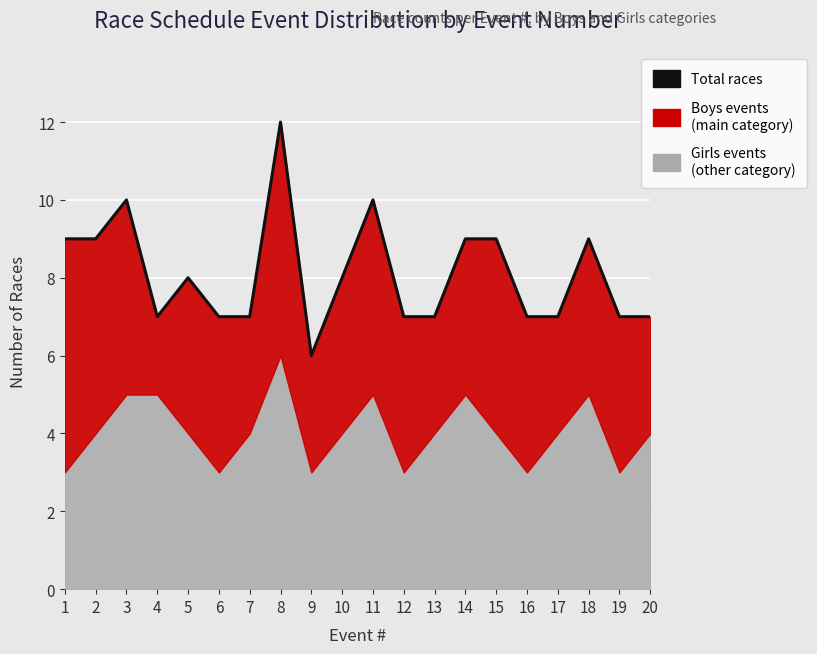

True or false: the data shows 4 at 2.

False